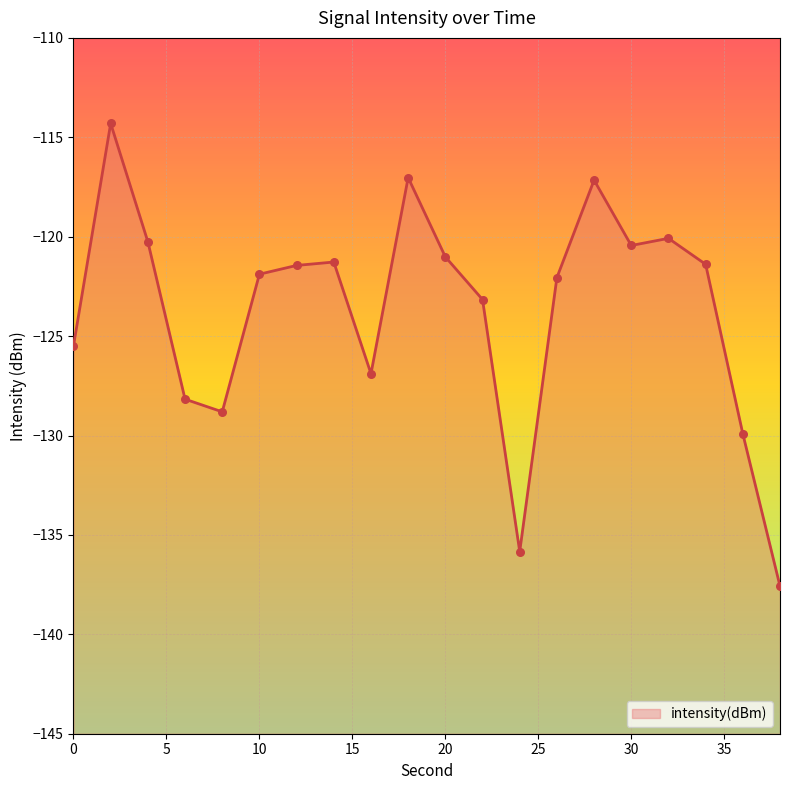

What is the change in value from 10 to 18?

+4.9